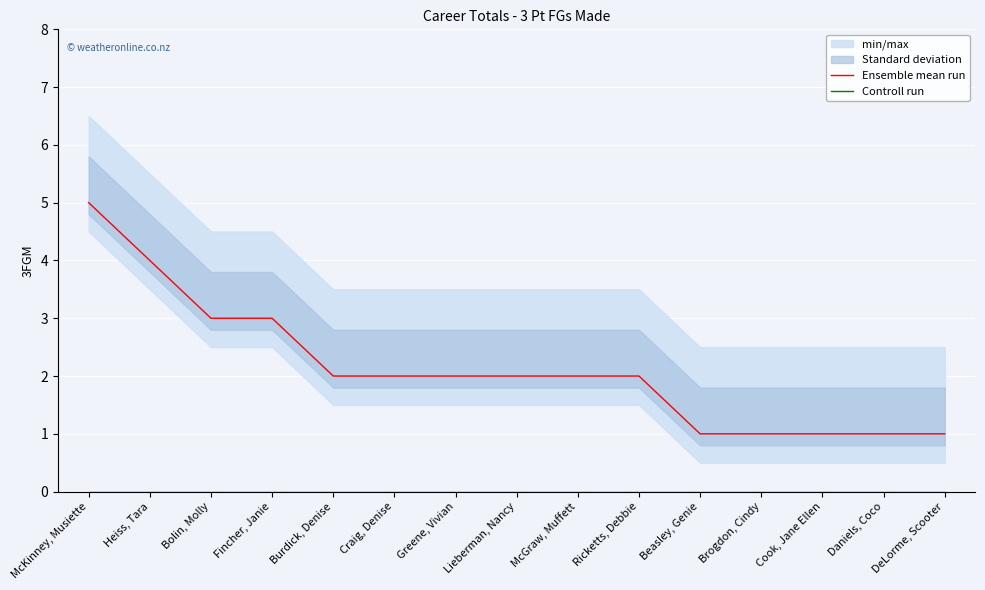

What is the value of the Ensemble mean run point at the 12th from the left?

1